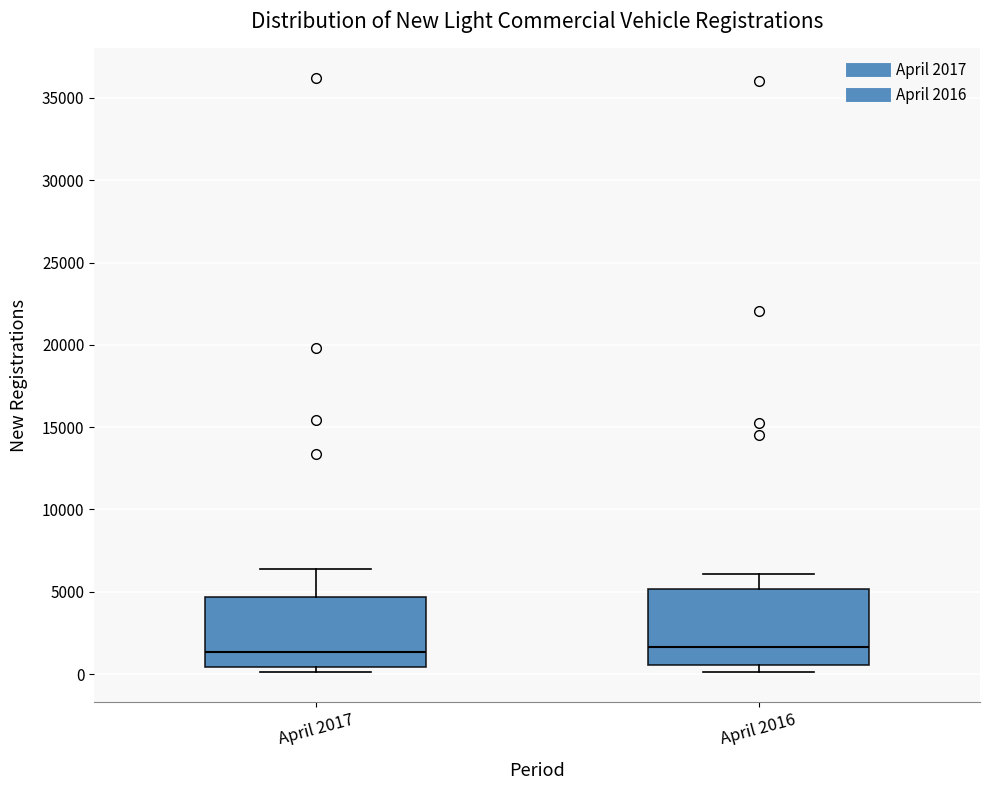

Where is the upper edge of the box for April 2017 on the y-axis? The values are not printed on the chart, so give them approximately, as read against the axis.

4500